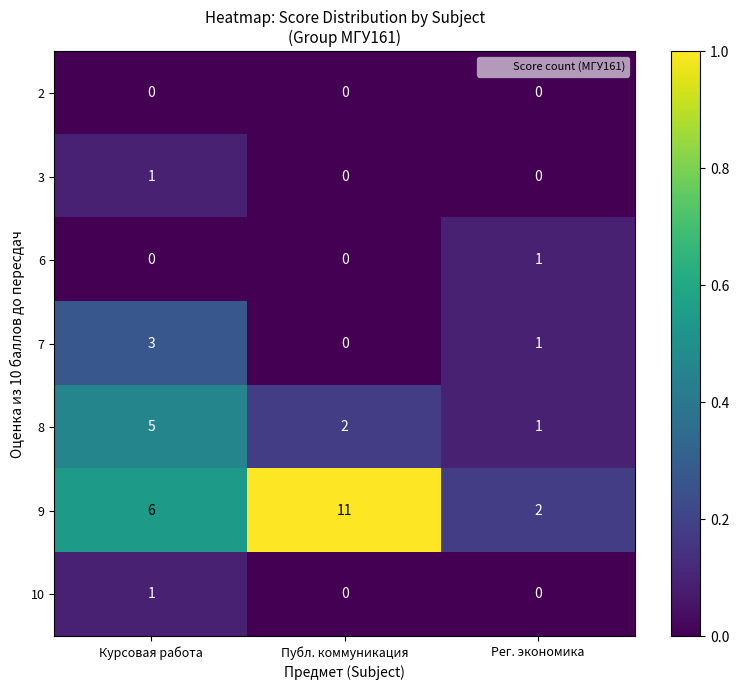

The 7 series shows 2 at Курсовая работа. True or false?

False